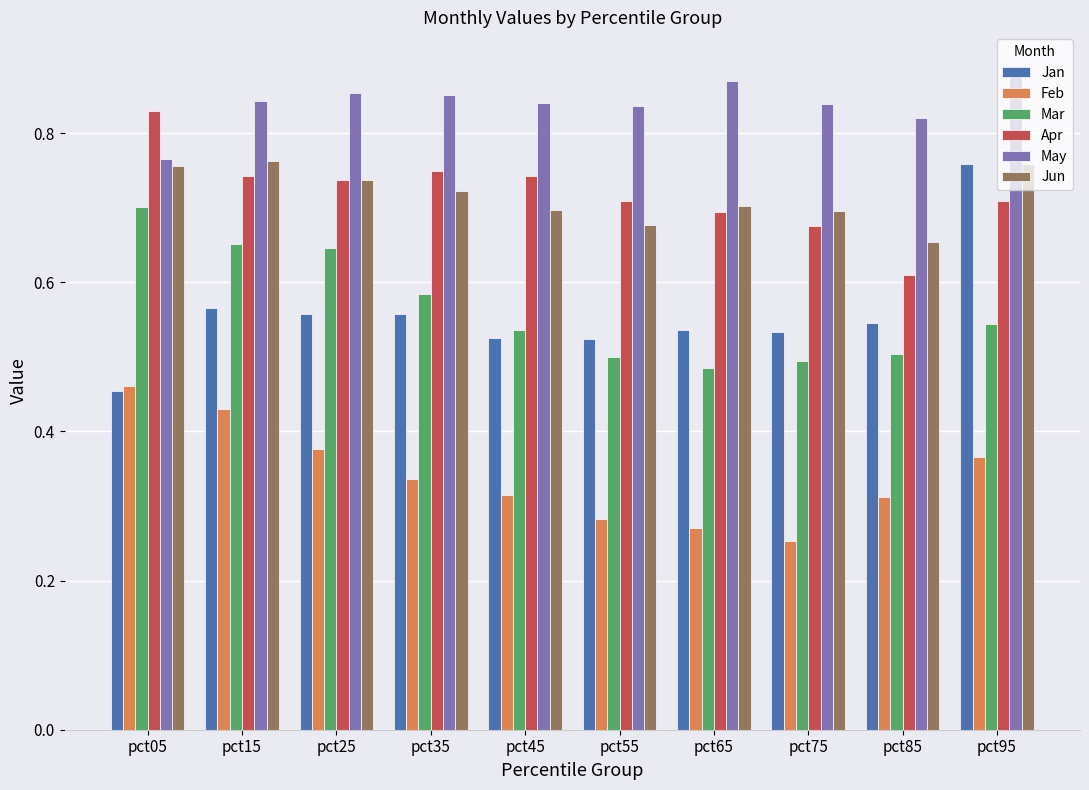

What is the sum of all Jan values?

5.6